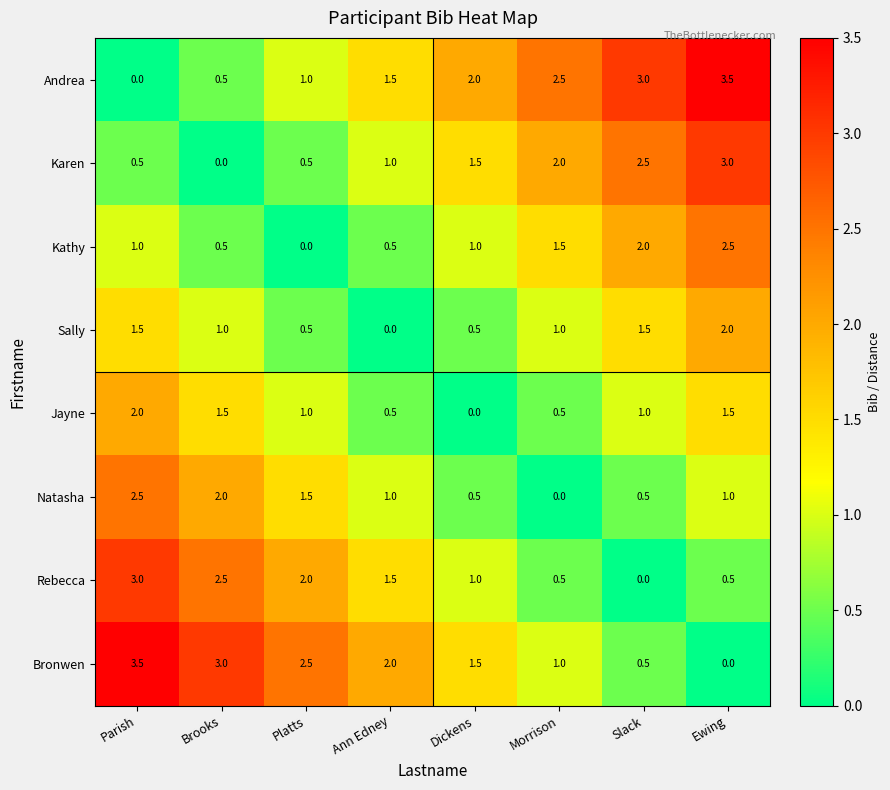

How many distinct data groups are displayed?

8